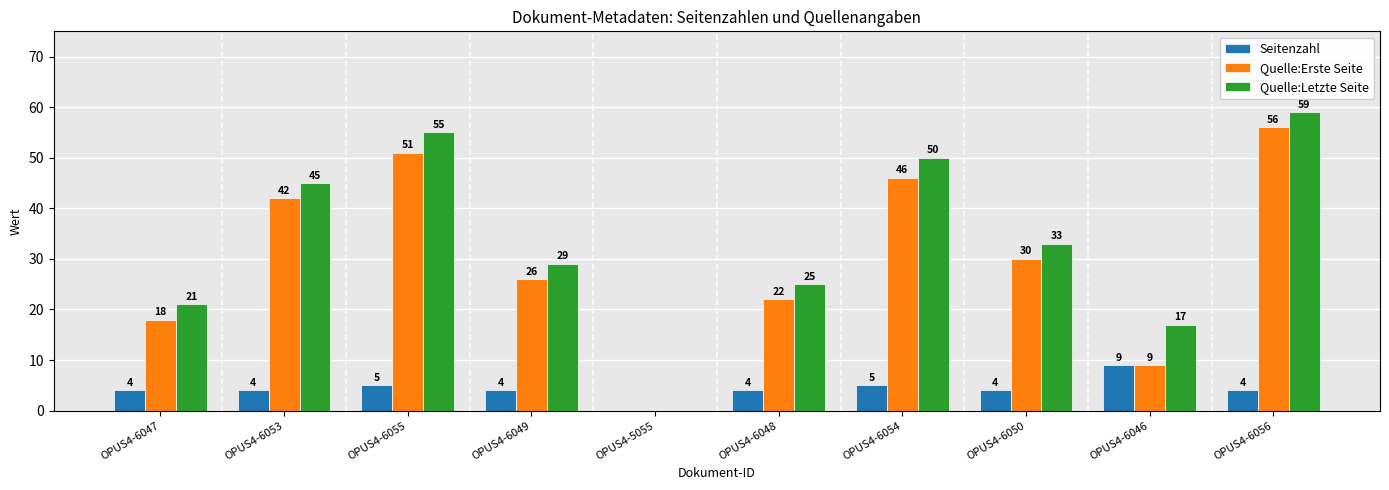

Which series changed the most between OPUS4-6055 and OPUS4-6049?

Quelle:Letzte Seite